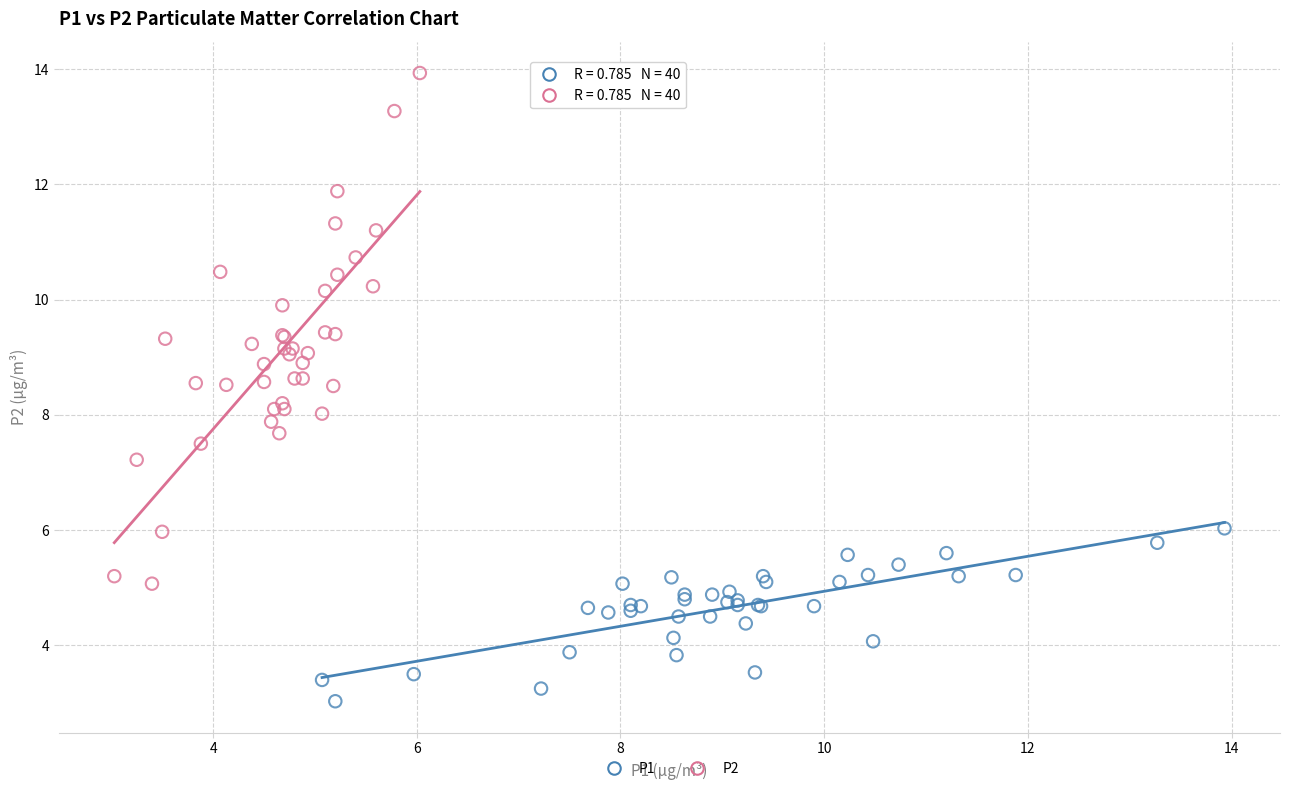

Which series contains the lowest Y value?

P1